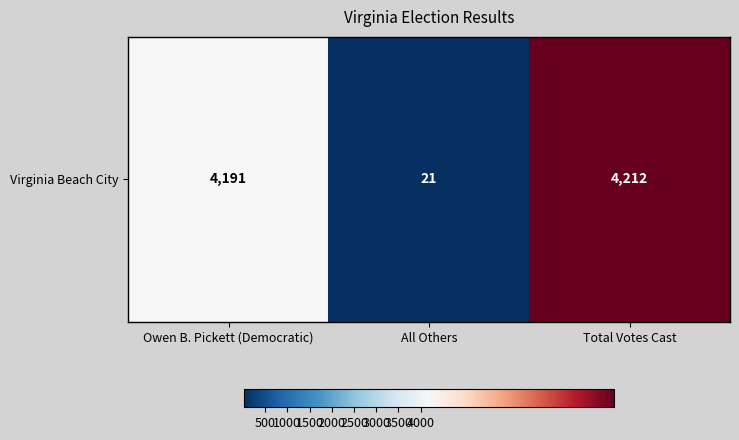

What is the change in value from Owen B. Pickett (Democratic) to Total Votes Cast?

+21